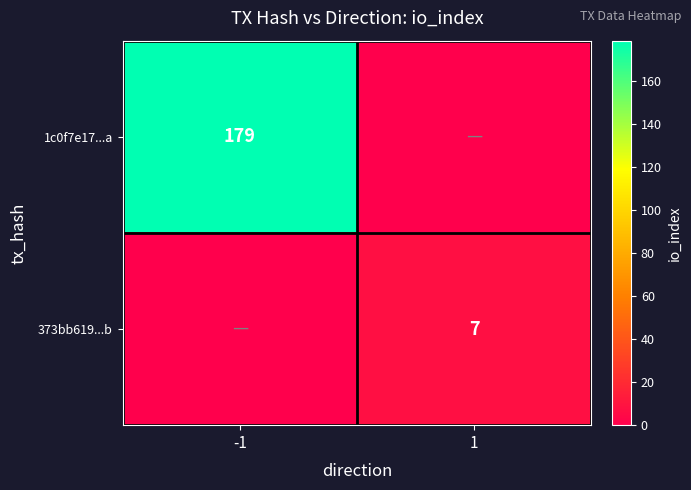

Is the value of 1c0f7e17...a at -1 greater than the value of 373bb619...b at 1?

Yes